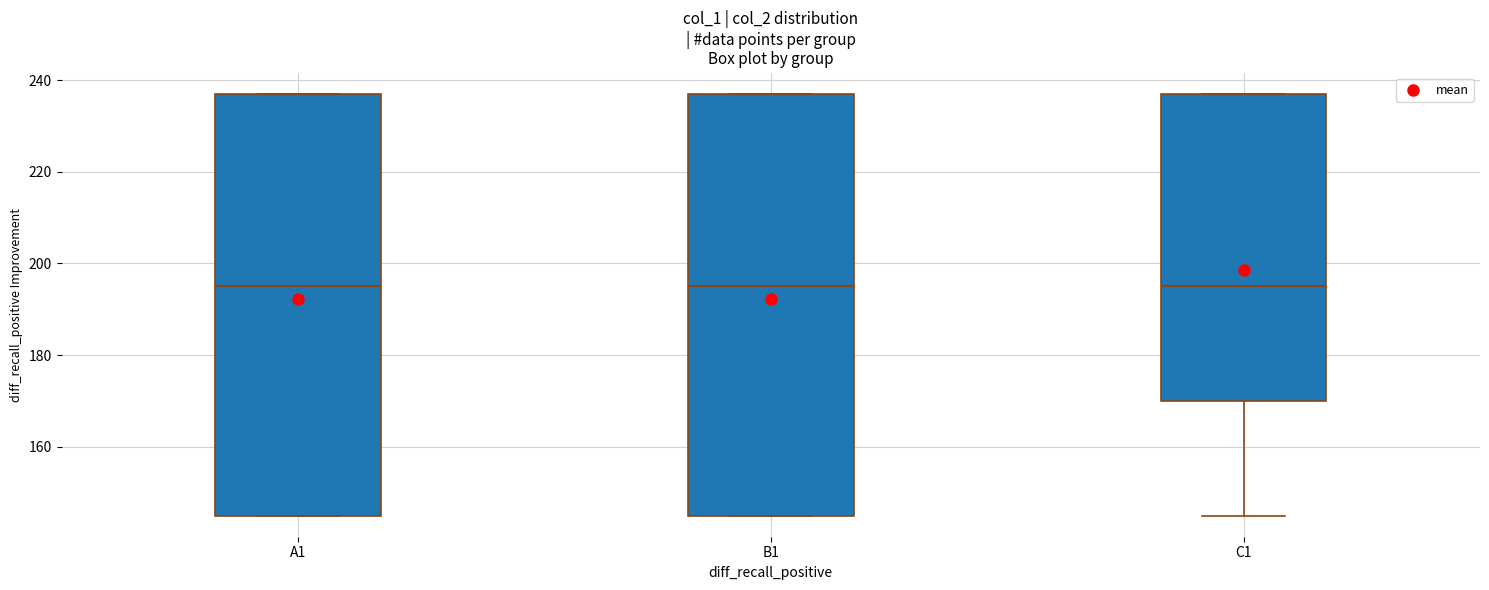

Where is the upper edge of the box for A1 on the y-axis? The values are not printed on the chart, so give them approximately, as read against the axis.

238